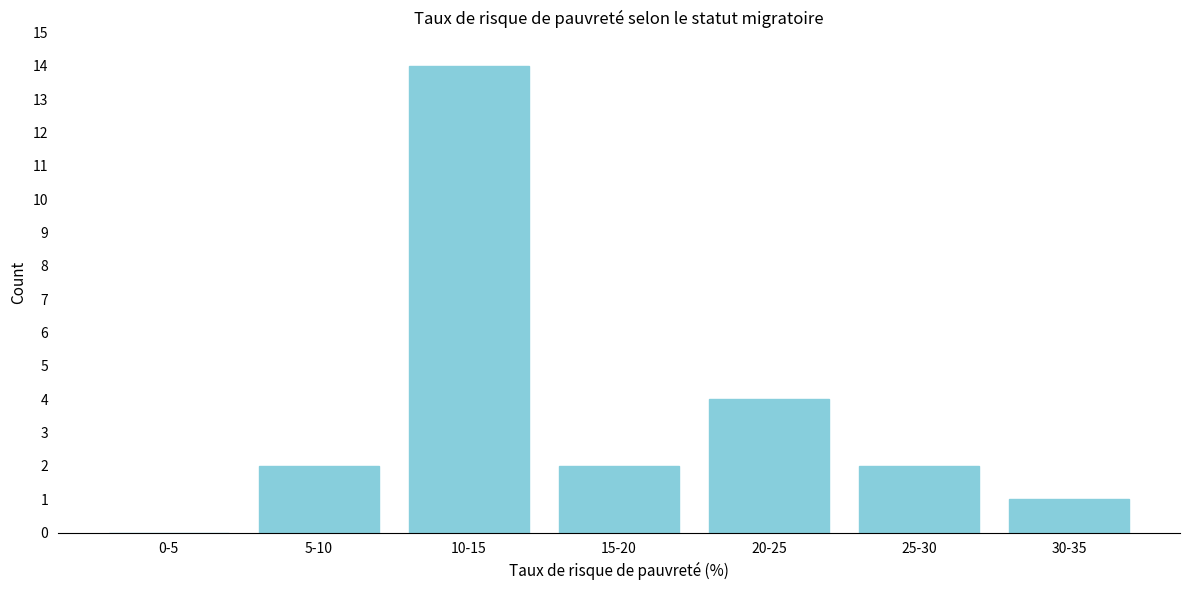

Reading left to right, list all the values displayed in this chart.

0-5=0	5-10=2	10-15=14	15-20=2	20-25=4	25-30=2	30-35=1